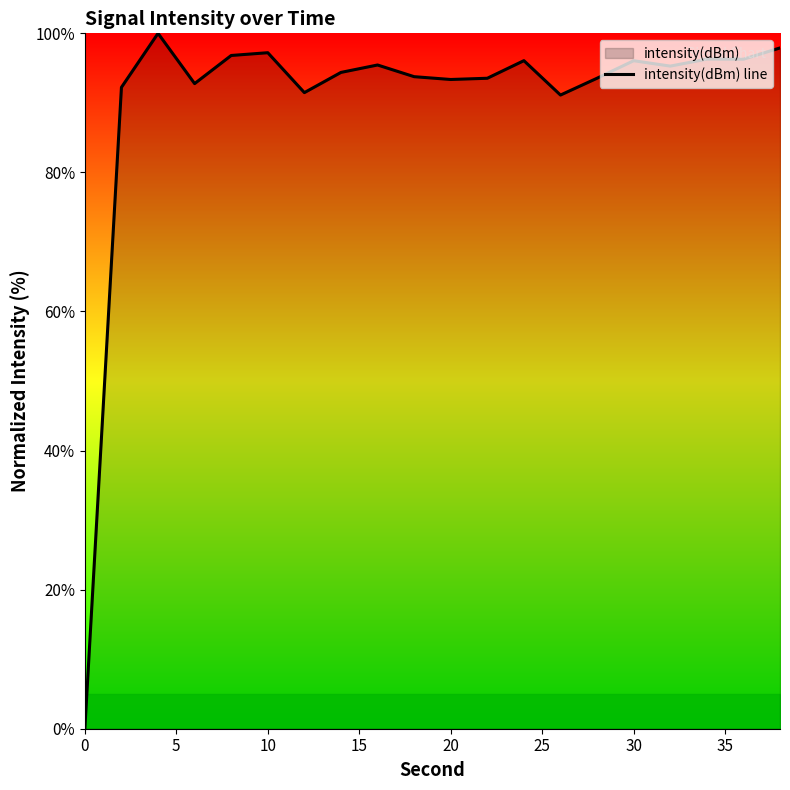

Reading left to right, extract all data points from this chart.

0.0	92.2	100.0	92.8	96.8	97.2	91.5	94.4	95.4	93.8	93.4	93.5	96.1	91.1	93.5	96.1	95.3	96.3	96.3	97.9